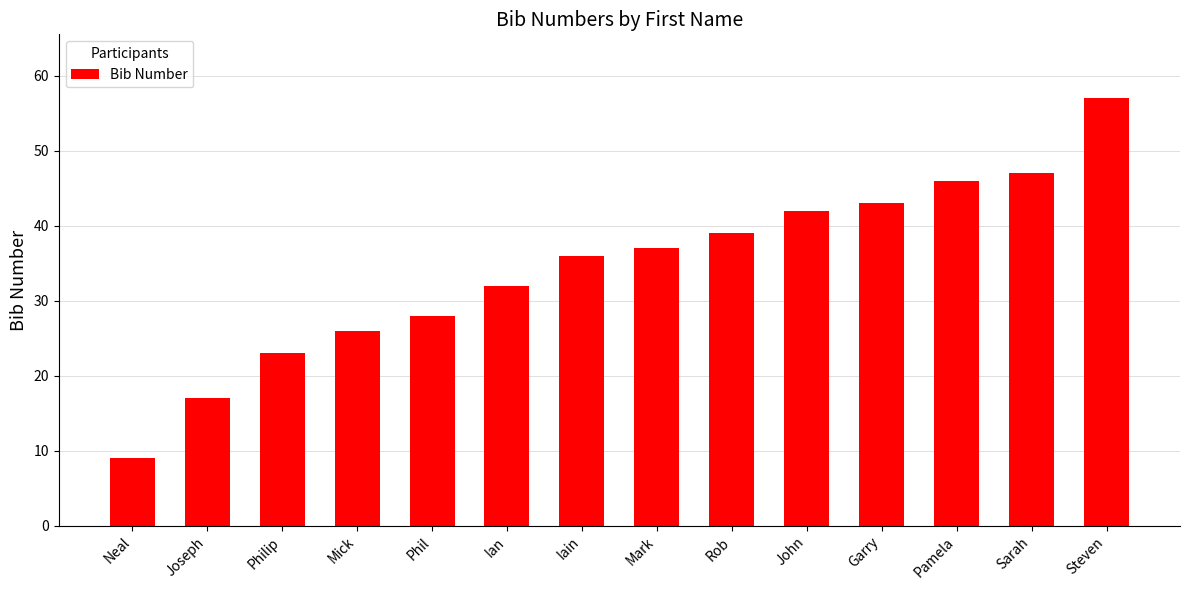

What is the change in value from Phil to Ian?

+4